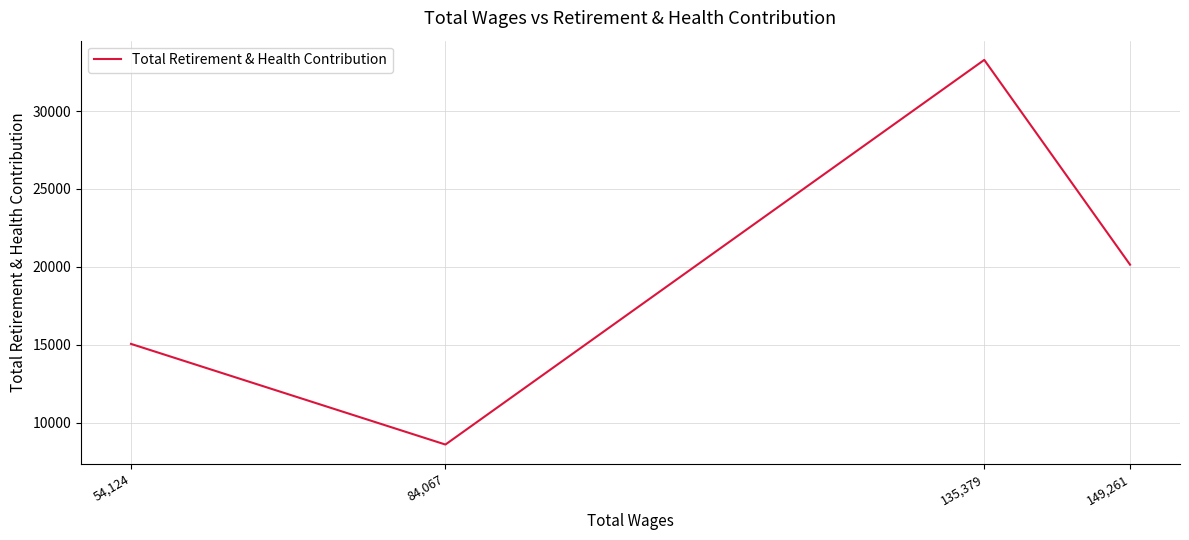

What is the smallest value displayed?

8598